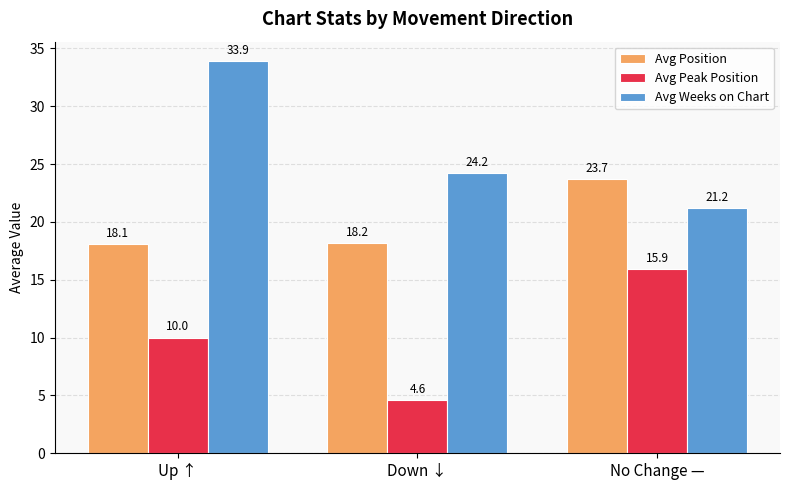

What is the difference between the maximum and second lowest values in the Avg Peak Position series?

5.9